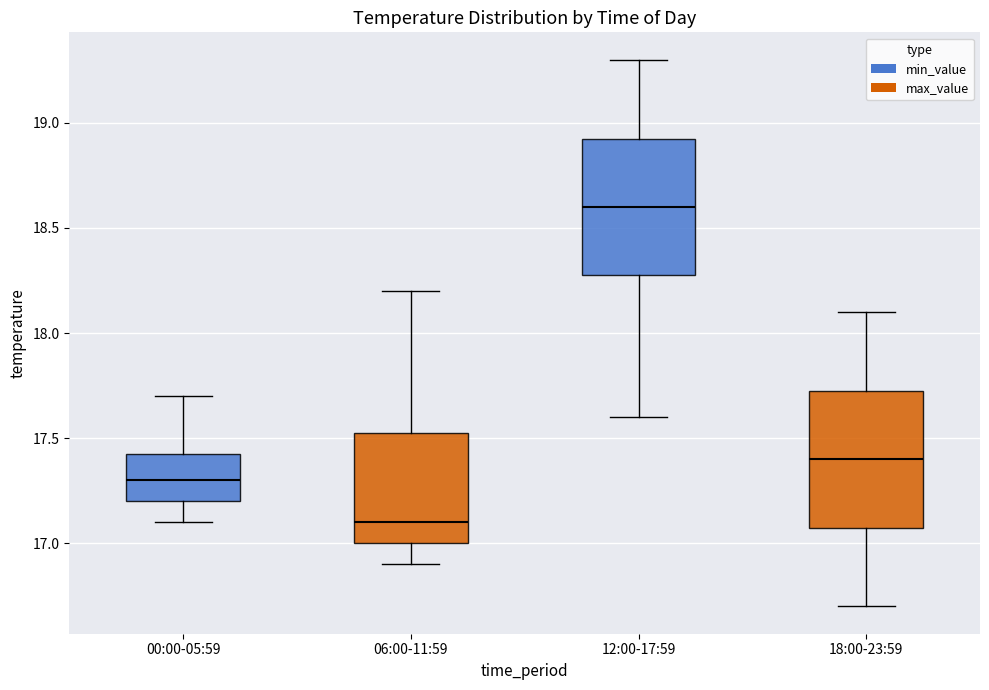

Which box's median line is the highest?

12:00-17:59